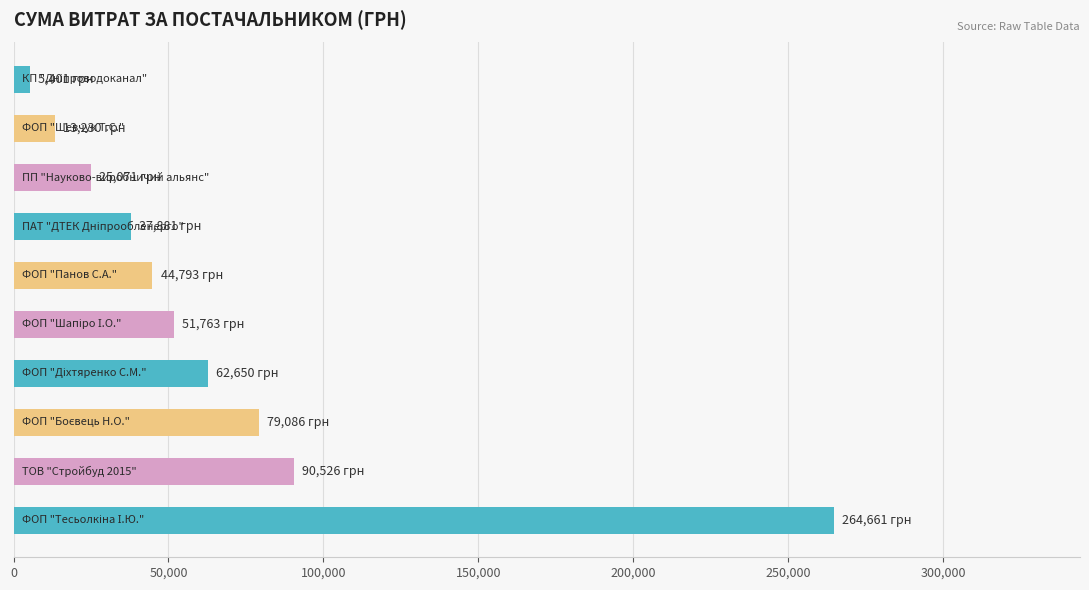

What is the difference between the second highest and minimum values?

85125.2